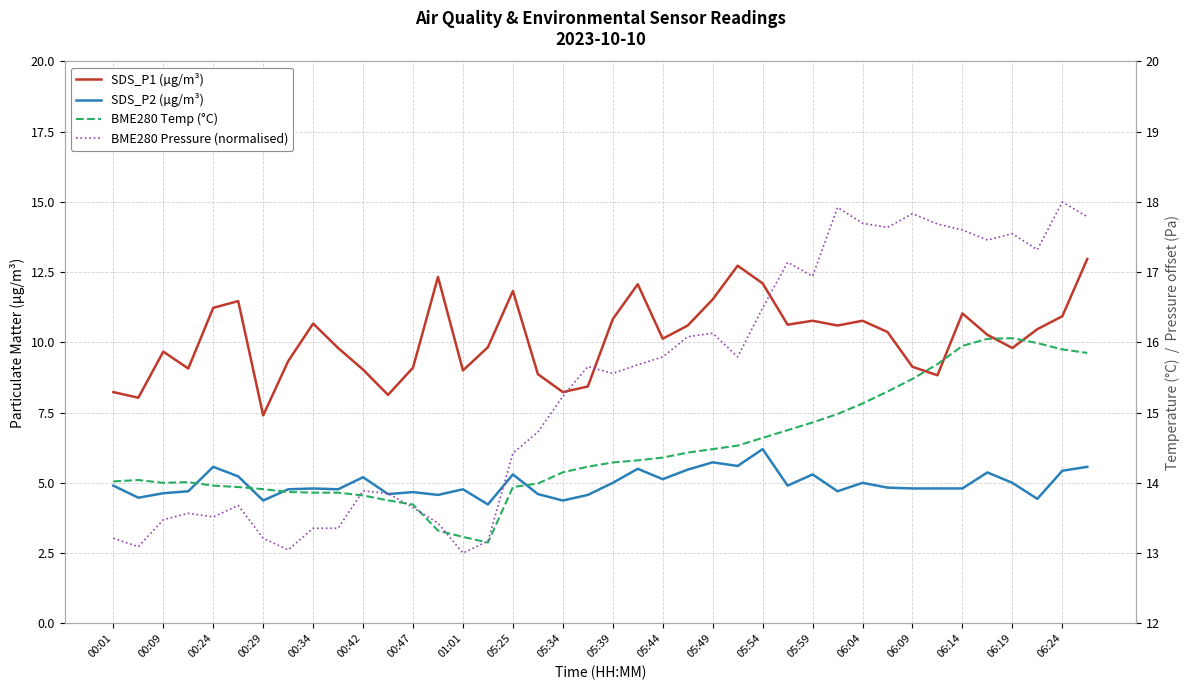

What position from the left is 00:29?

4